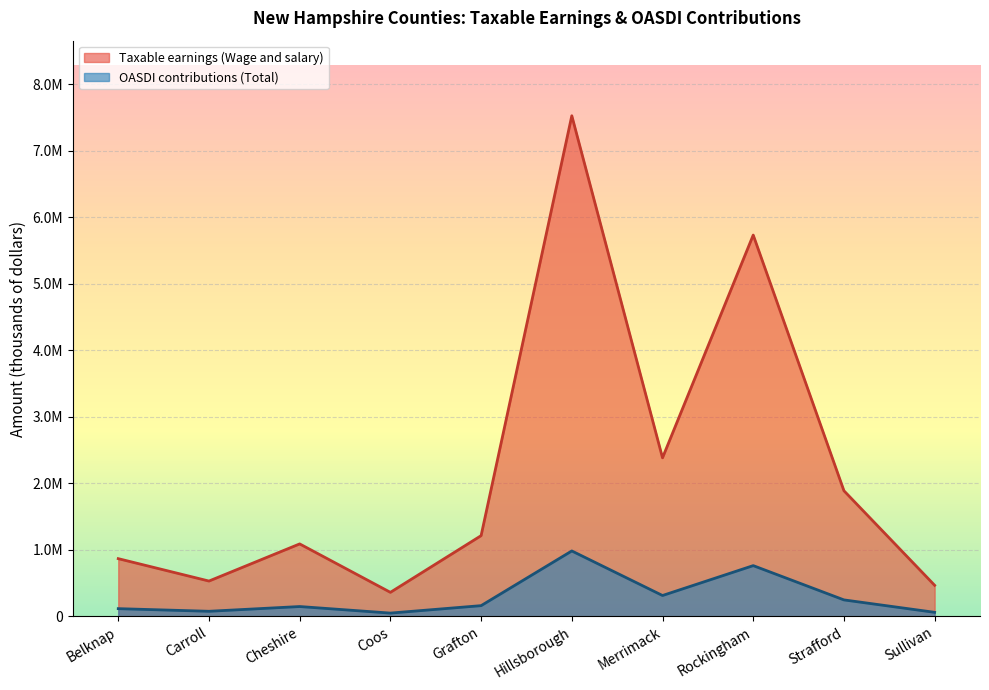

Where does the Taxable earnings (Wage and salary) series first go above 1213701?

Hillsborough